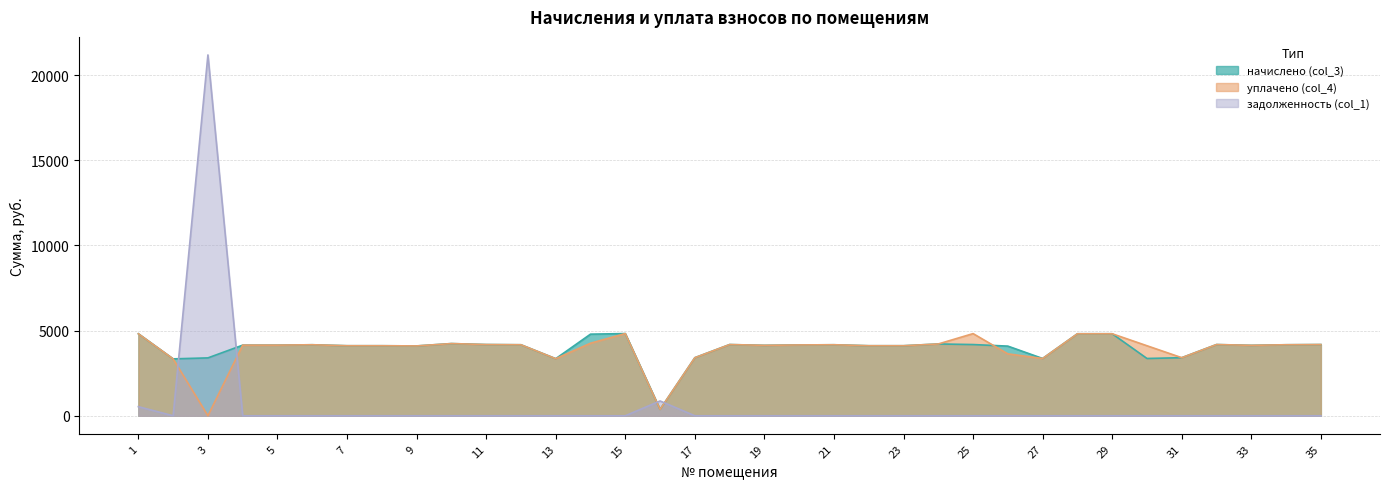

How many values in уплачено (col_4) are above zero?

34